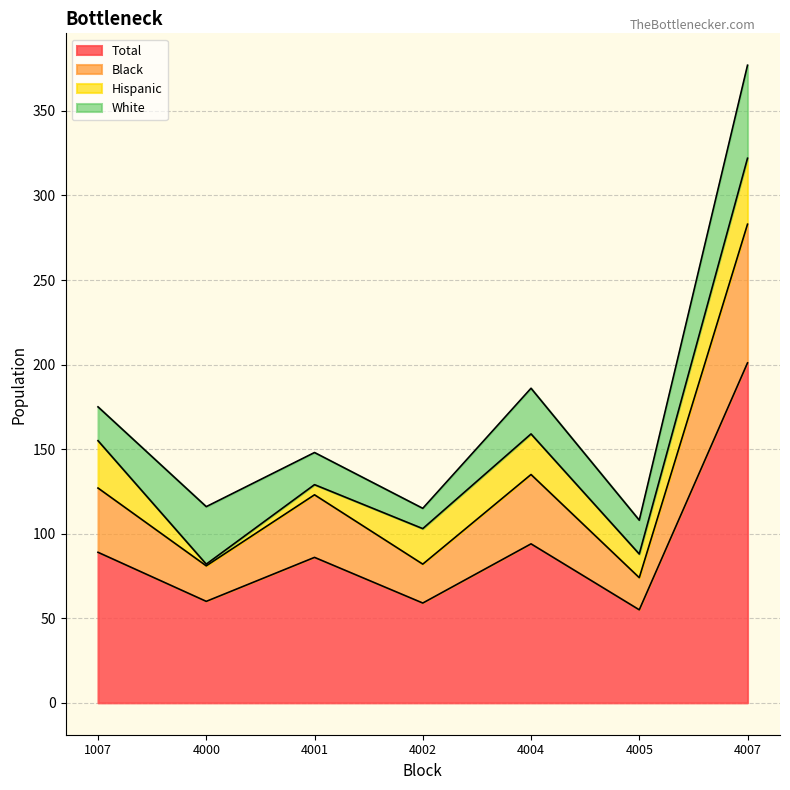

The Total series shows 59 at 4002. True or false?

True